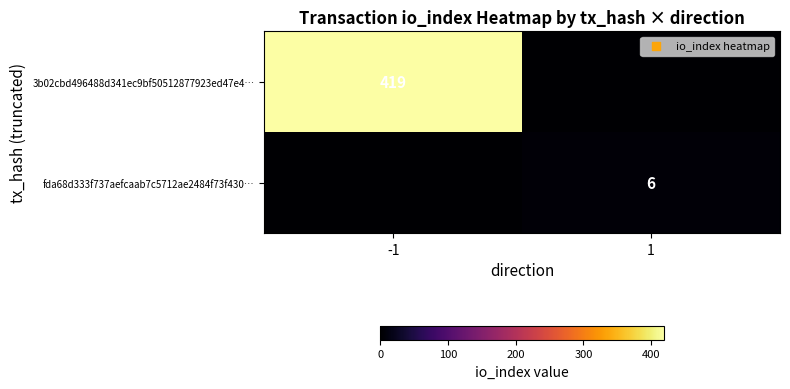

Is the value of 3b02cbd496488d341ec9bf50512877923ed47e4… at -1 greater than the value of fda68d333f737aefcaab7c5712ae2484f73f430… at 1?

Yes